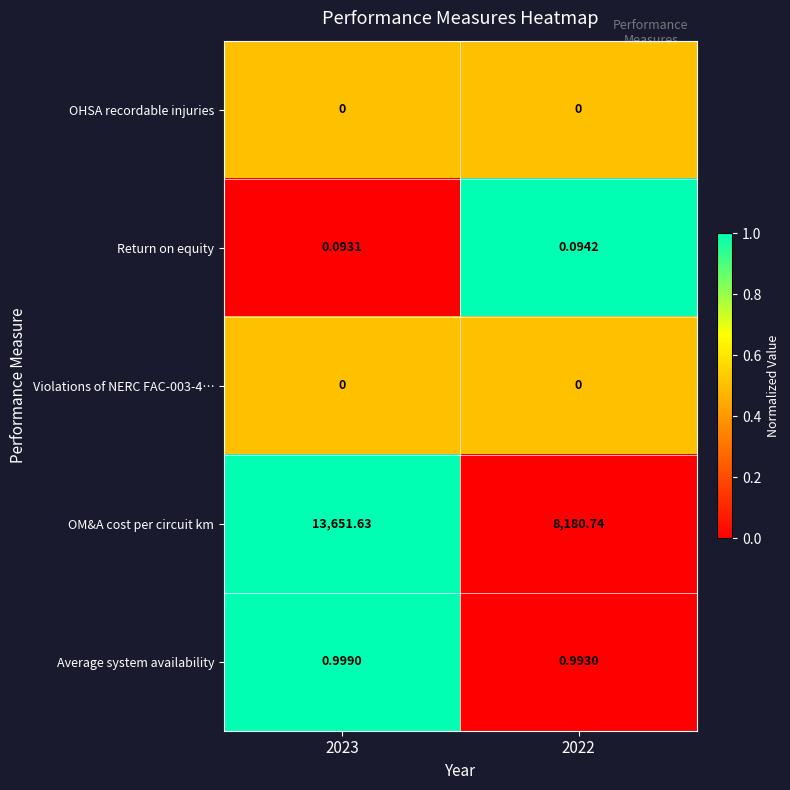

Between 2023 and 2022, which series saw the biggest shift?

OM&A cost per circuit km